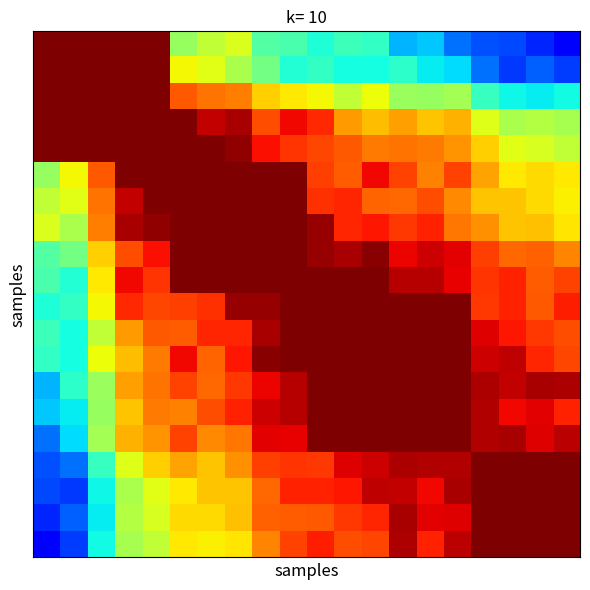

At how many categories does at least one series exceed 0?

20